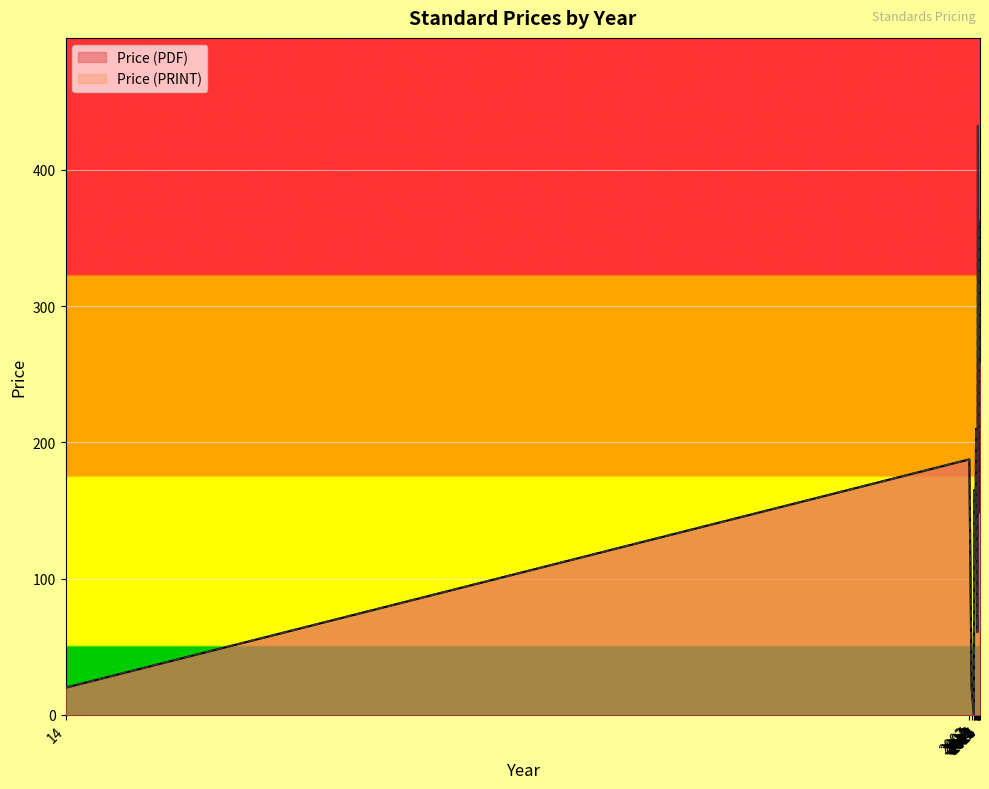

The value of Price (PDF) at 2024 is 6. True or false?

False